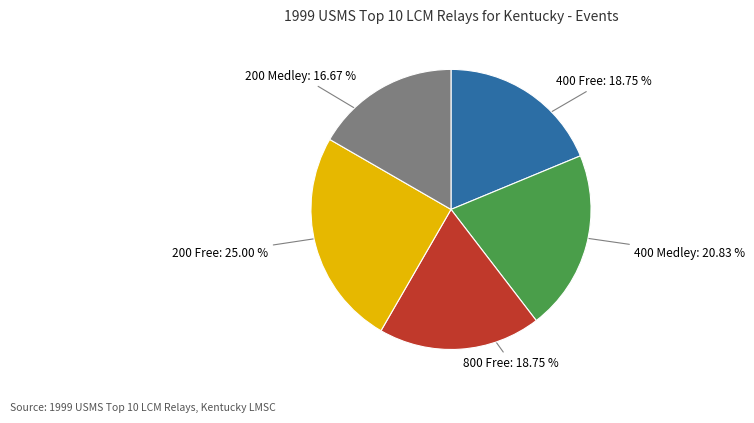

Does any single category account for the majority?

No